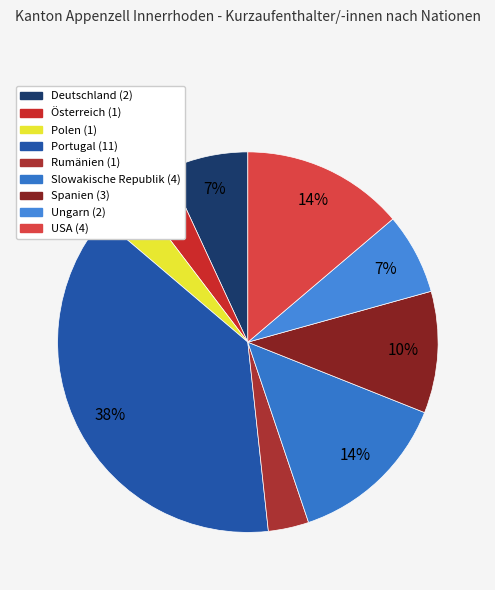

The Spanien slice represents 10% of the pie. True or false?

True